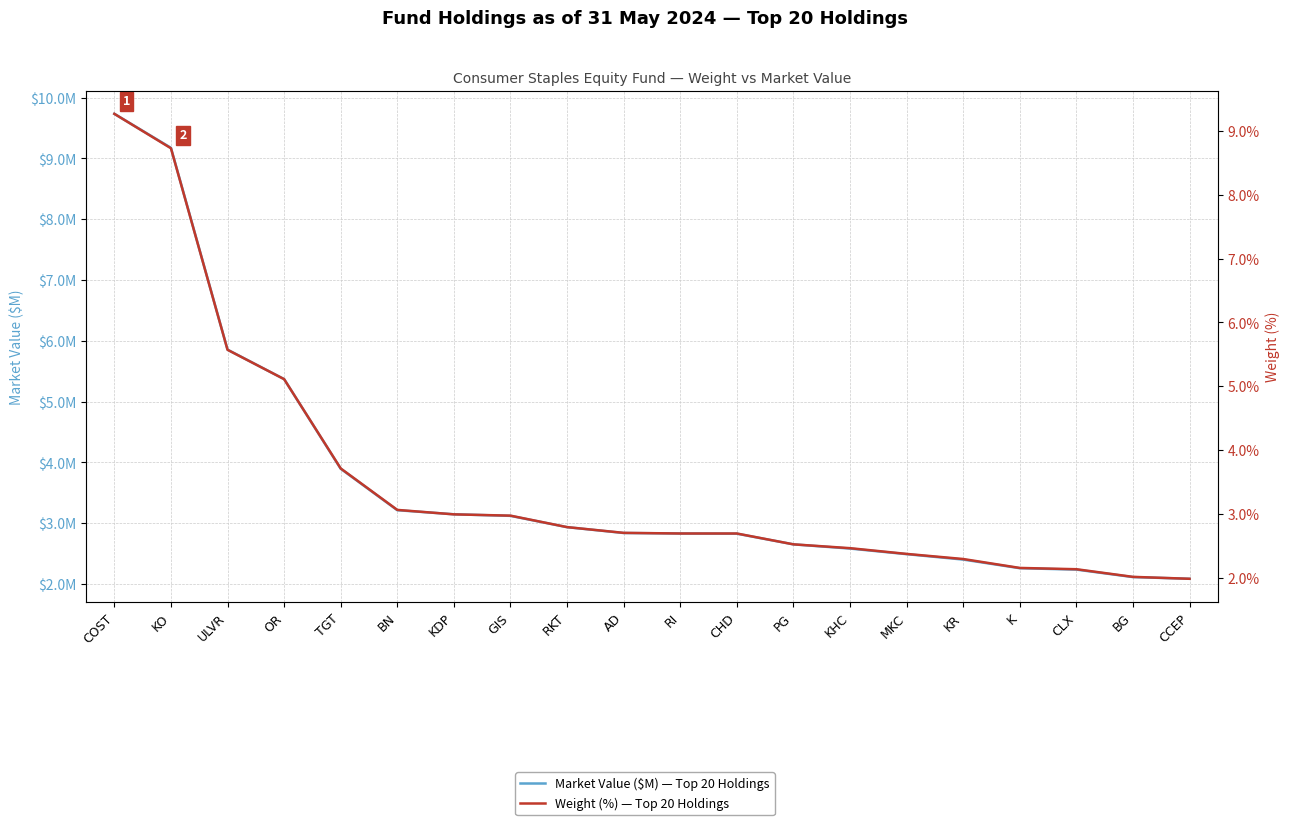

What is the smallest value displayed?

2.0